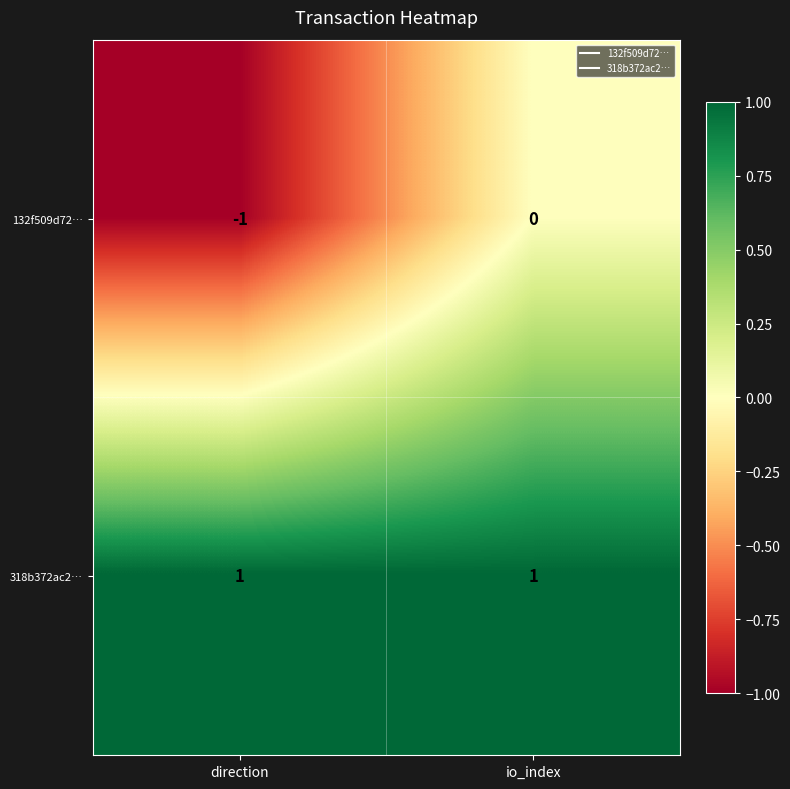

Reading left to right, list all the values displayed in this chart.

132f509d72…: direction=-1	io_index=0
318b372ac2…: direction=1	io_index=1